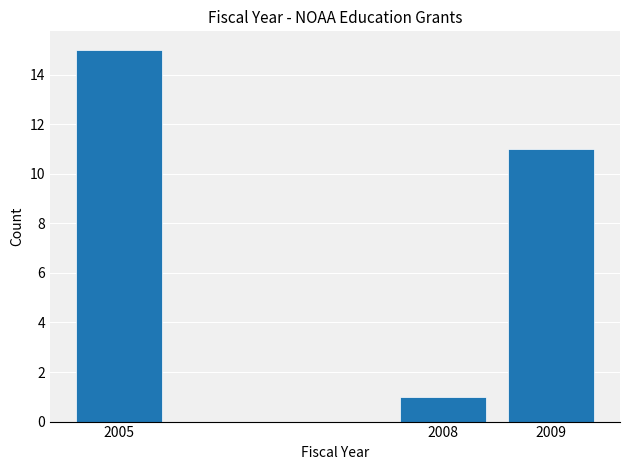

Reading left to right, extract all data points from this chart.

2005=15	2008=1	2009=11